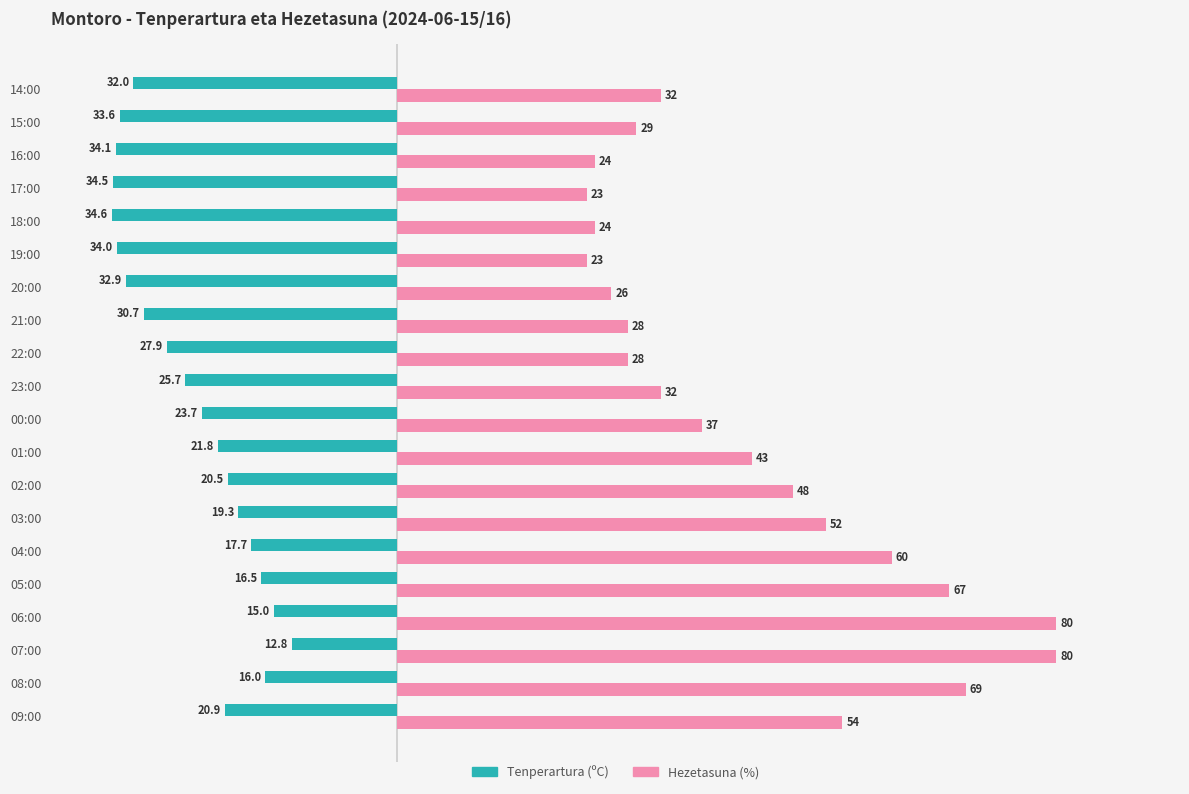

What is the maximum value shown in the chart?

80.0